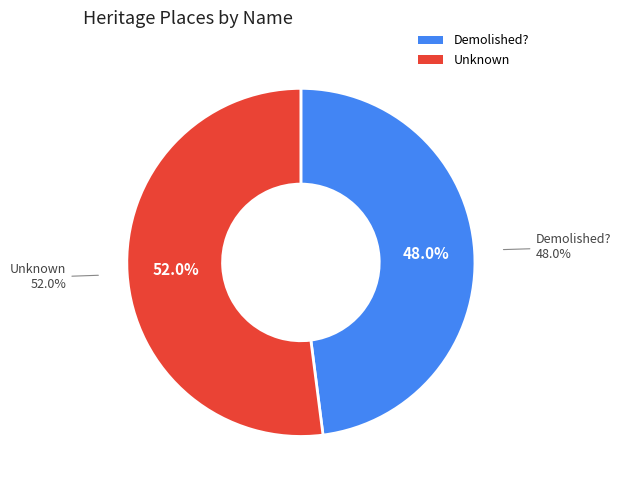

Which has a higher value, Demolished? or Unknown?

Unknown